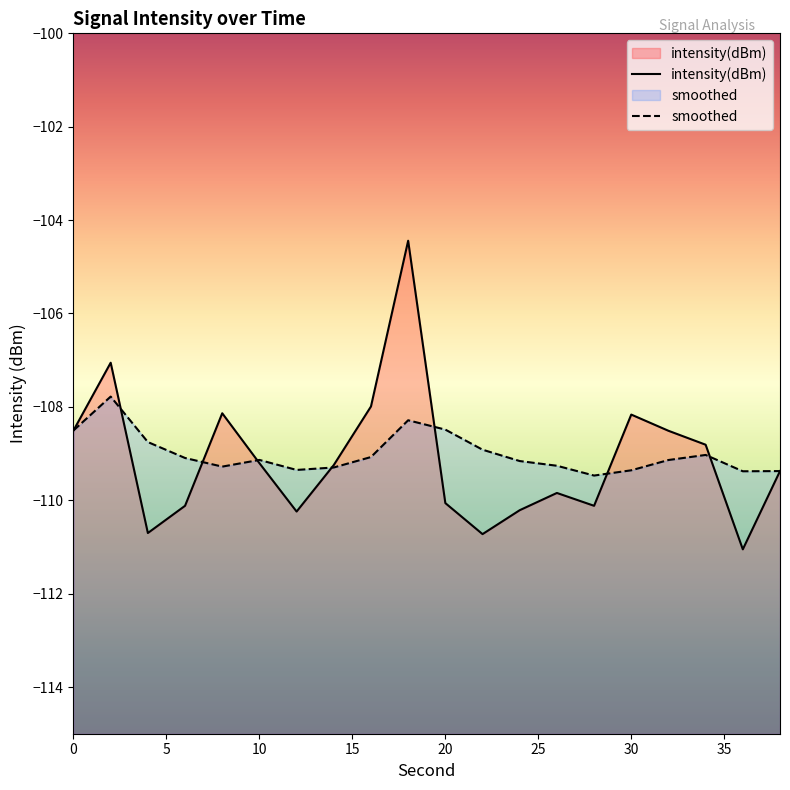

Is it true that intensity(dBm) equals -109.2 at 14?

True